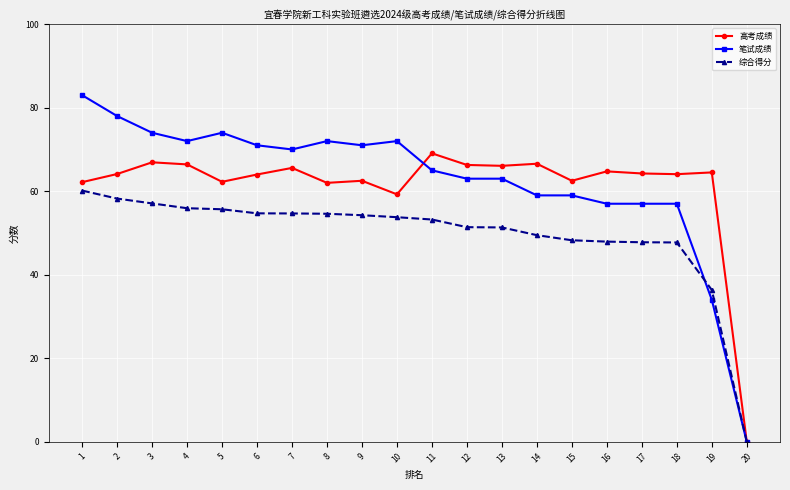

Which series has the largest range (max minus min)?

笔试成绩